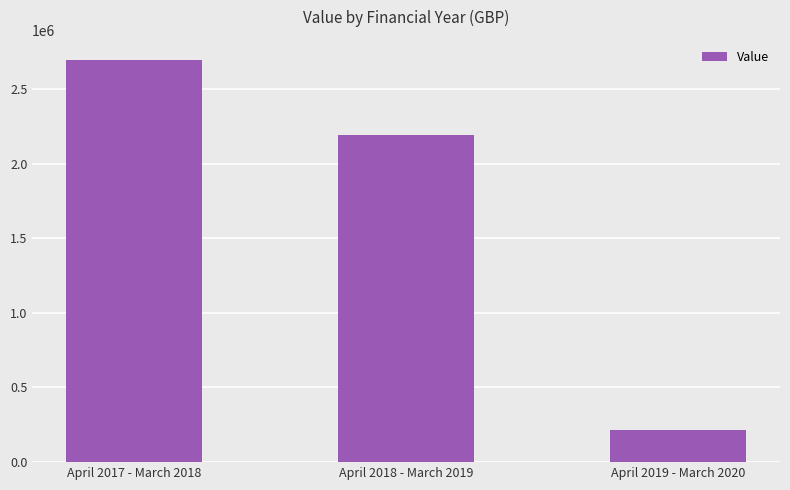

List the labels in order of value, smallest first.

April 2019 - March 2020, April 2018 - March 2019, April 2017 - March 2018